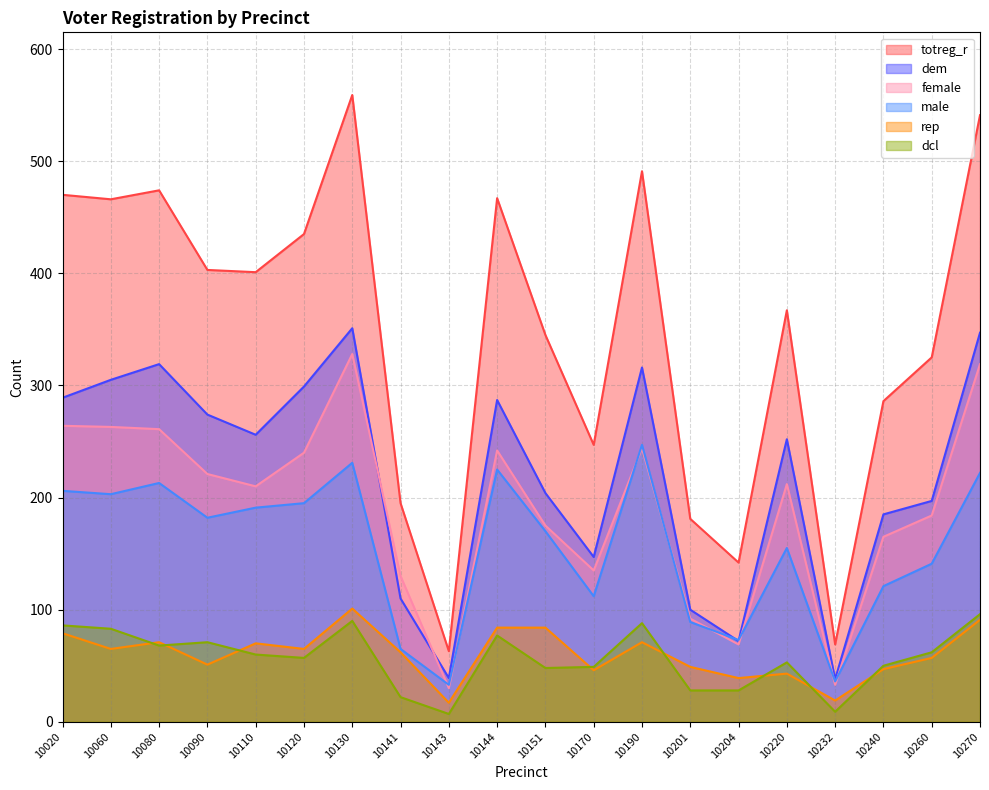

What is the value of the rep point at the 7th from the left?

101